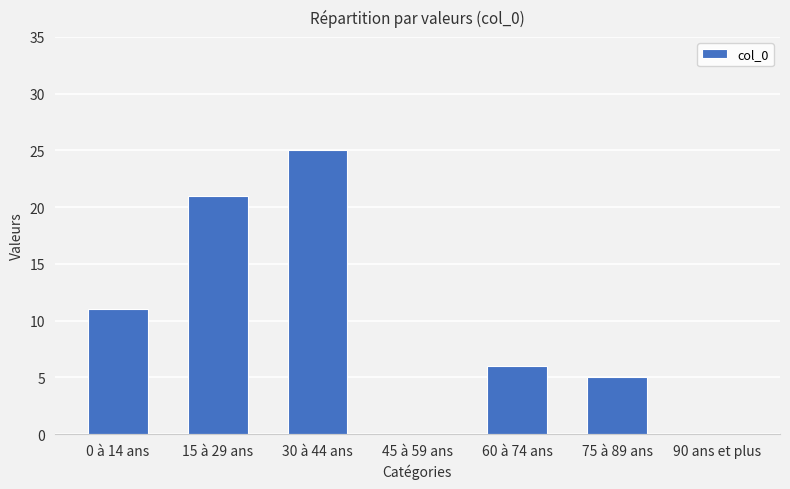

Count the number of categories in the chart.

7